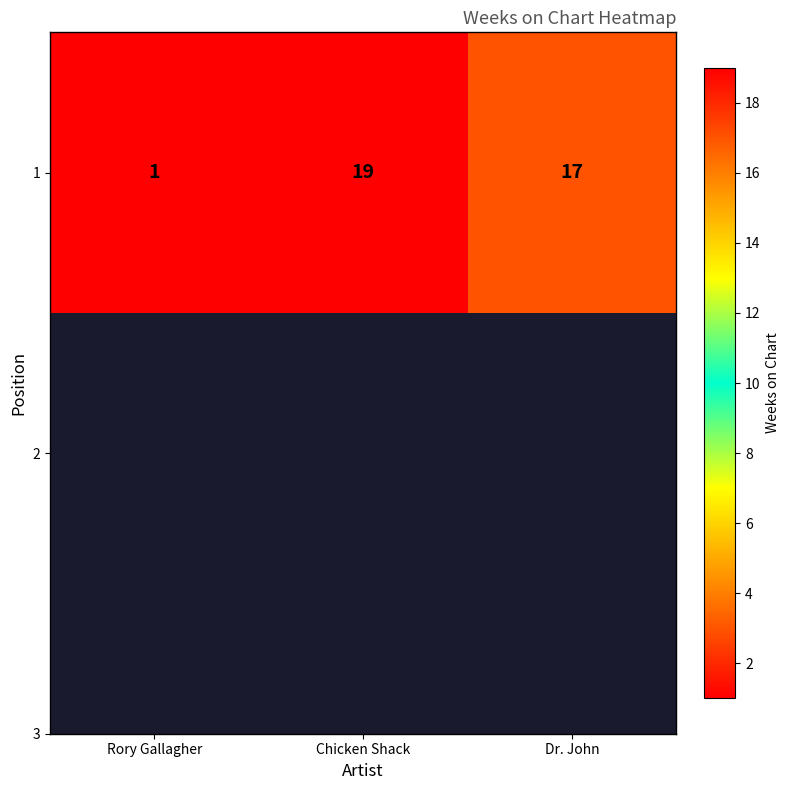

Approximately how many times larger is the value at Dr. John compared to Chicken Shack?

0.9